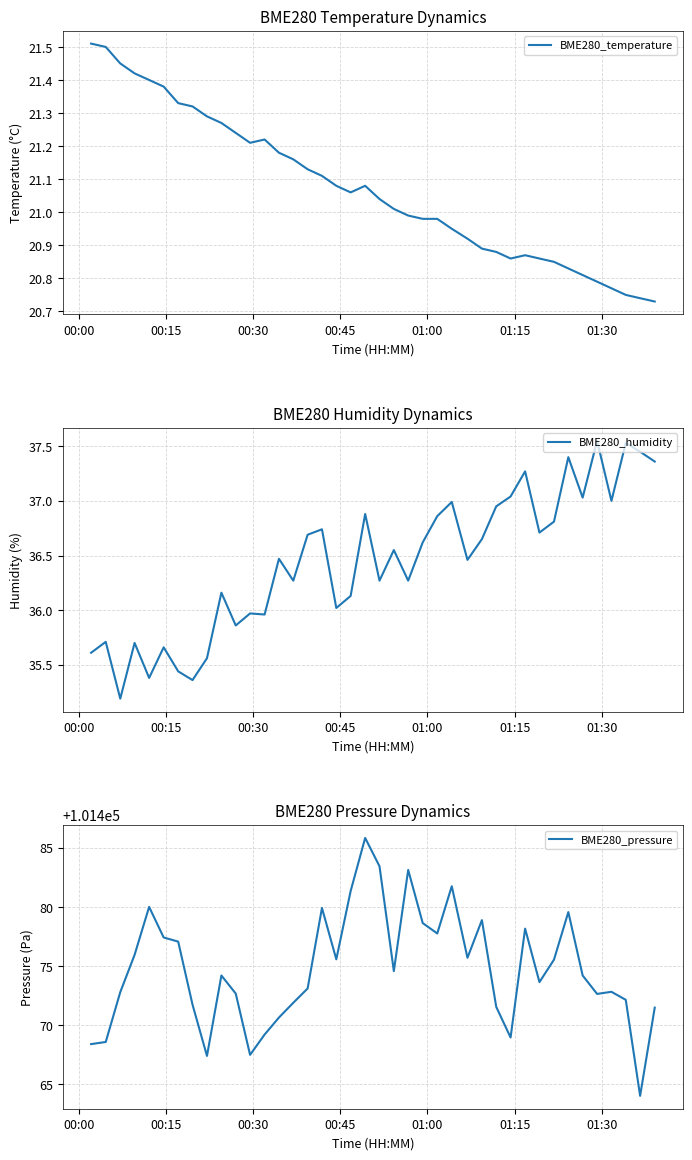

How many data points in BME280_pressure are less than 101474?

19